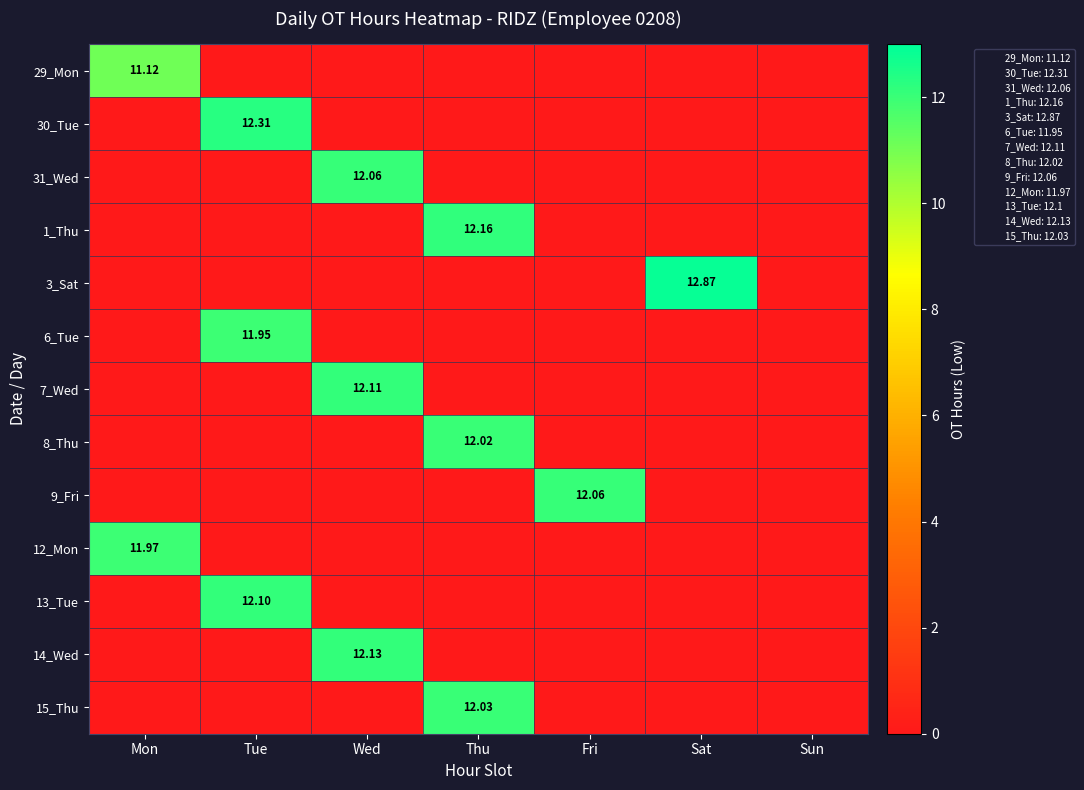

Is it true that 3_Sat equals 4.9 at Tue?

False